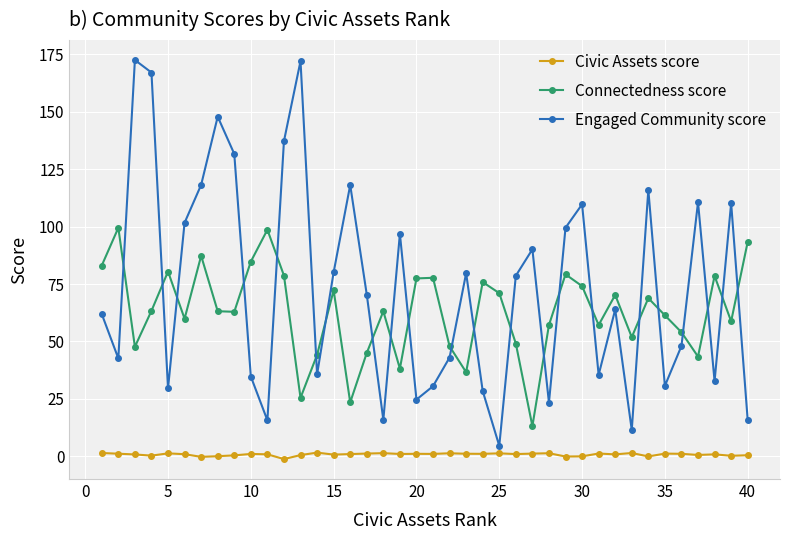

Which series has the widest spread of values?

Engaged Community score